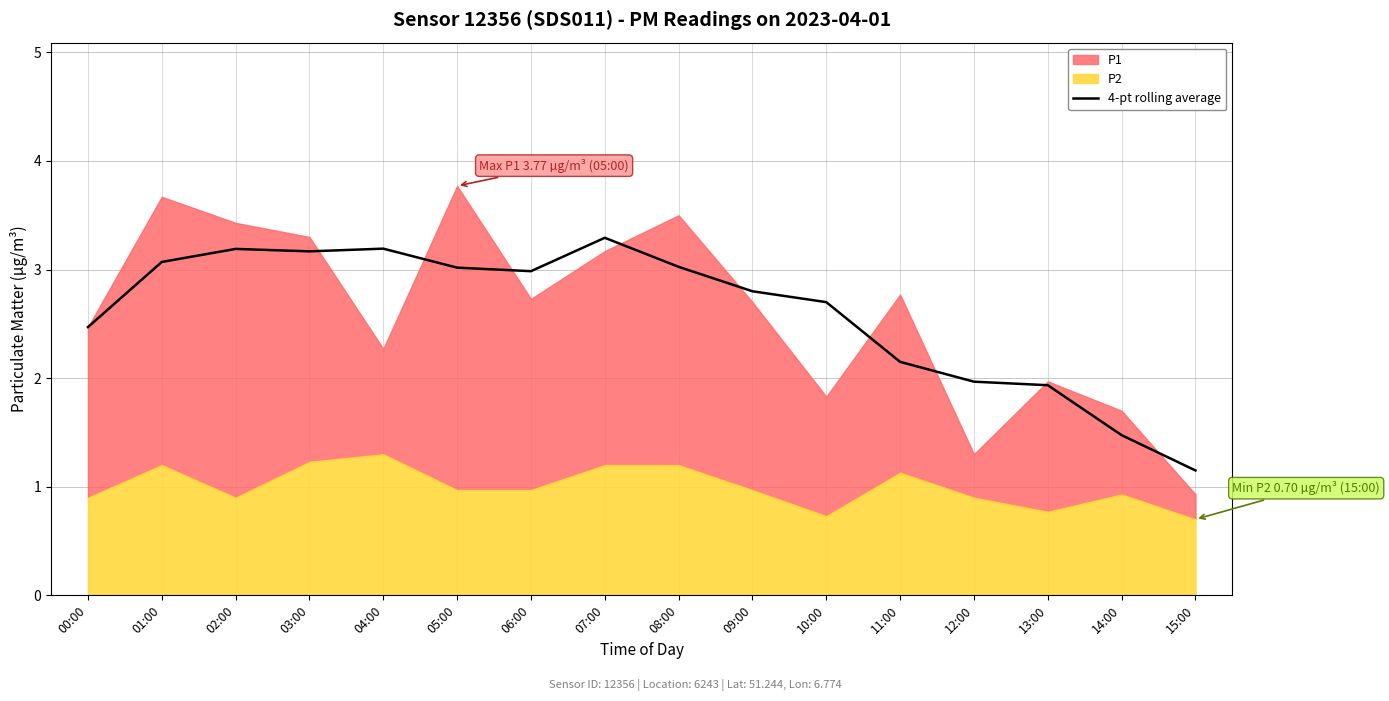

What is the value of the 1st point from the left?

2.5